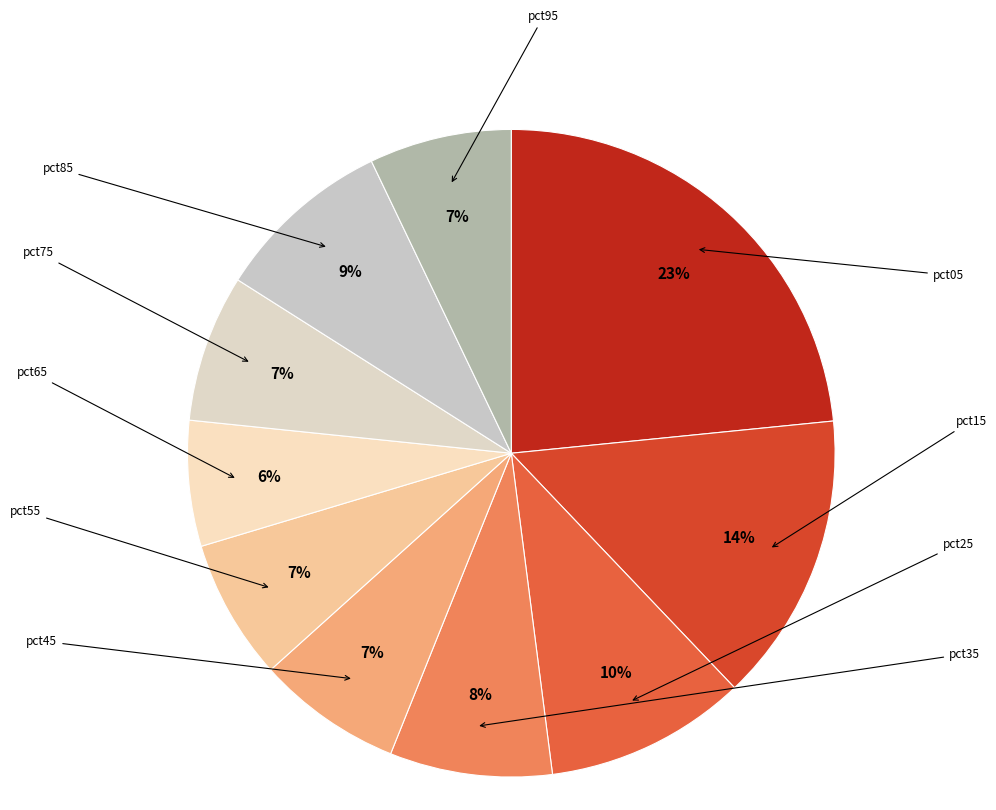

Rank the categories by value from lowest to highest.

pct65, pct55, pct95, pct45, pct75, pct35, pct85, pct25, pct15, pct05